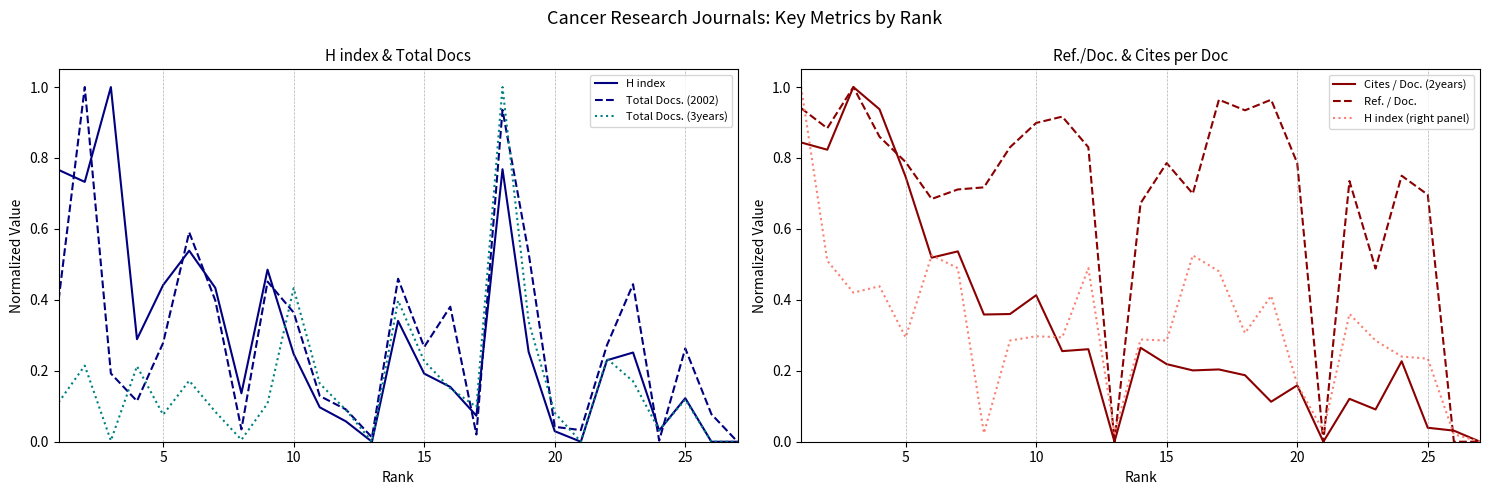

How many lines are shown in the chart?

6